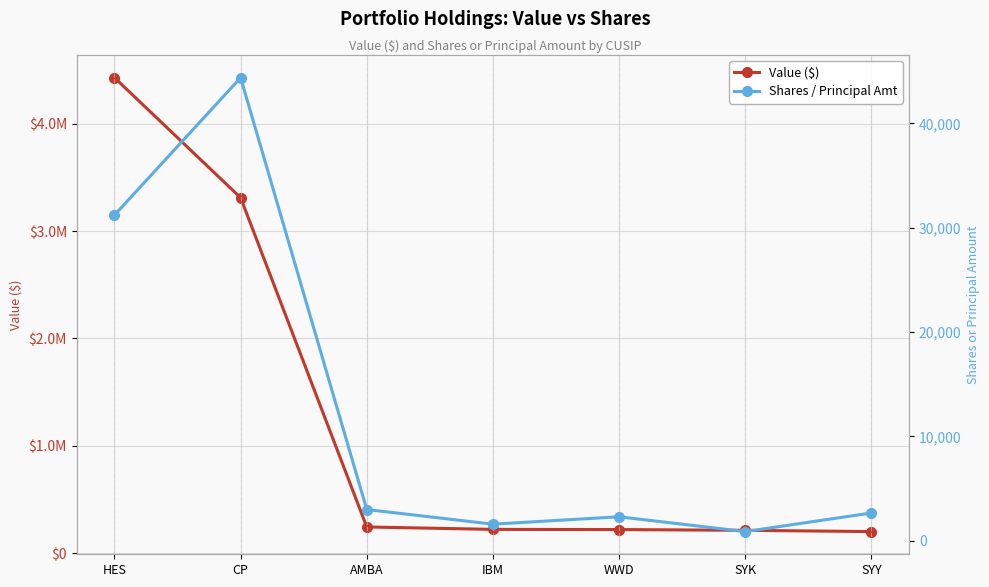

How many lines are shown in the chart?

2